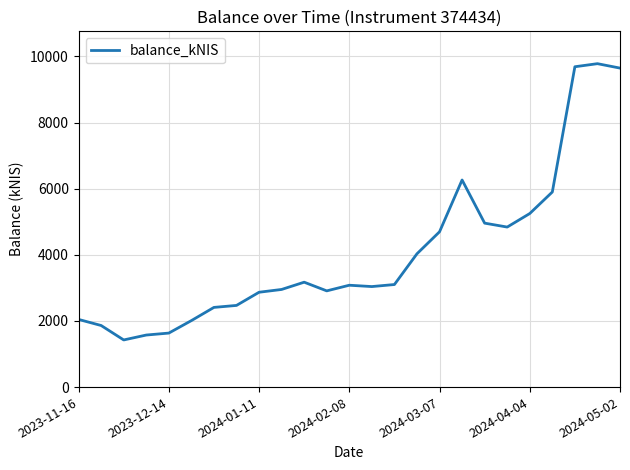

What is the smallest value displayed?

1425.5